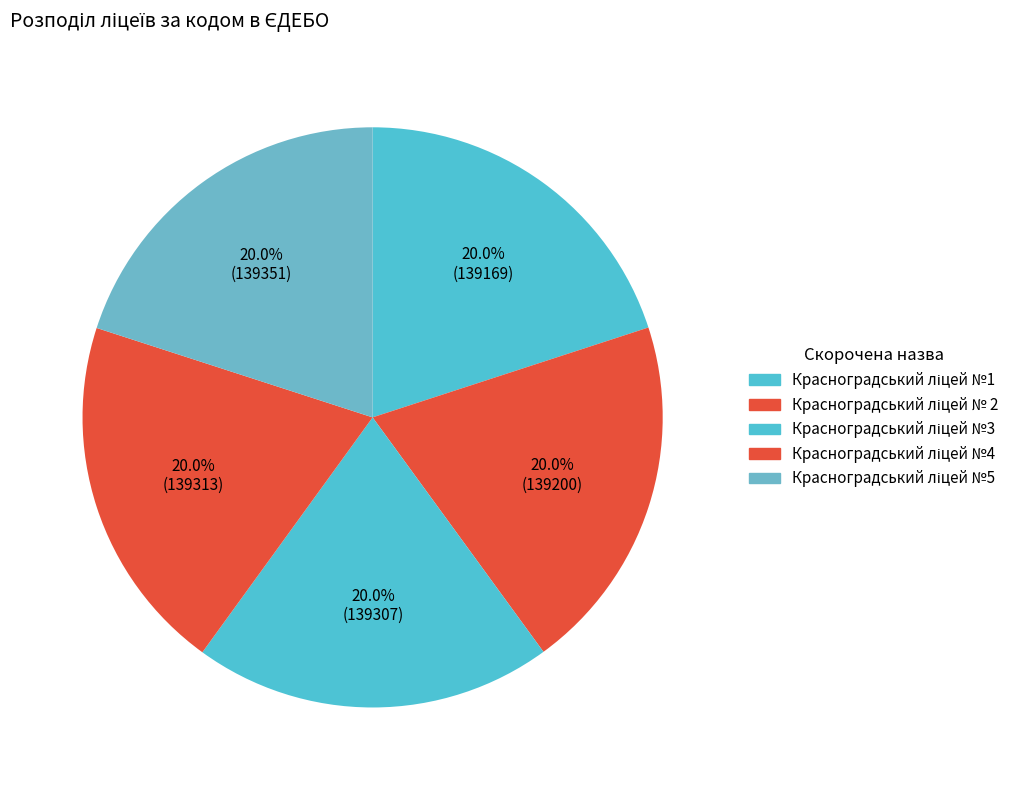

Count the number of slices in the pie.

5